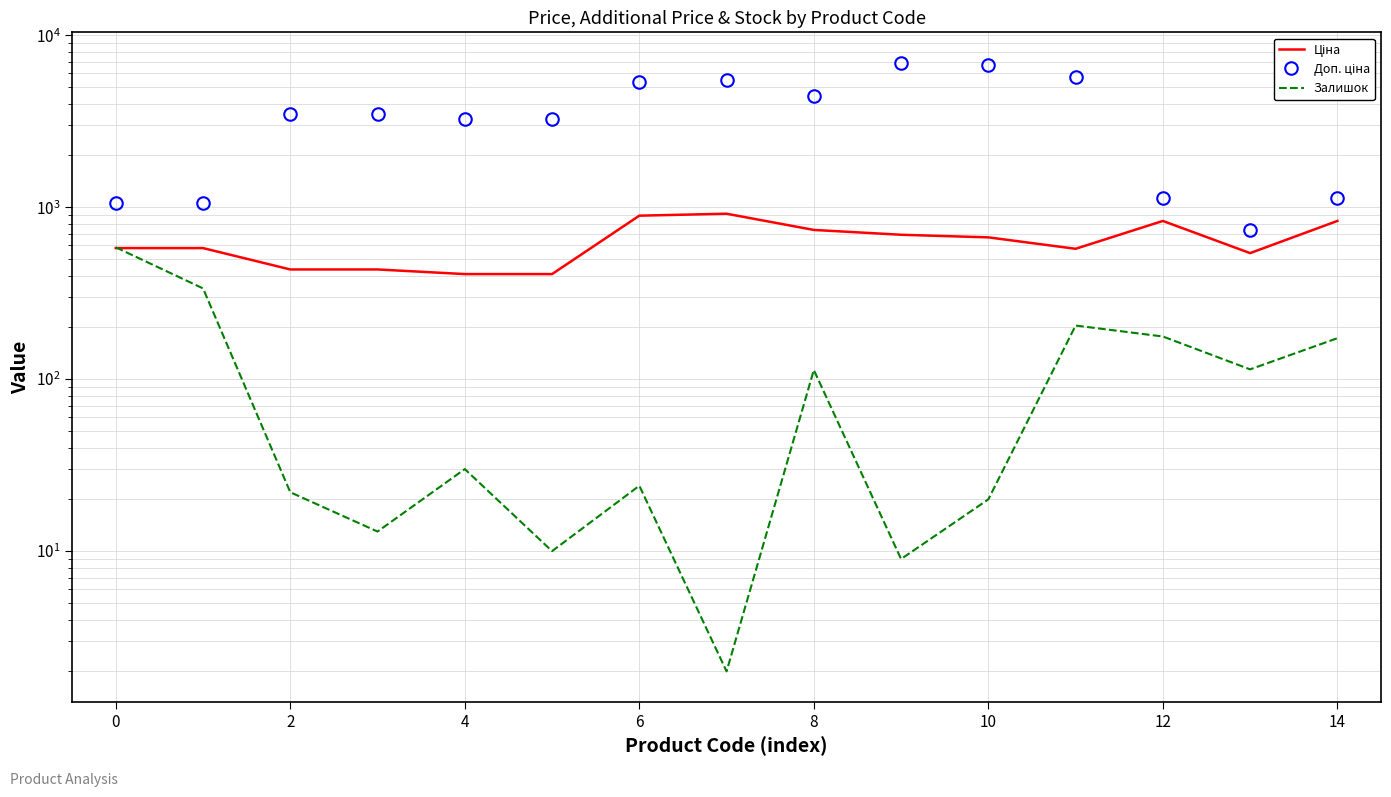

What is the value of the Доп. ціна point at the 7th from the left?

5353.1